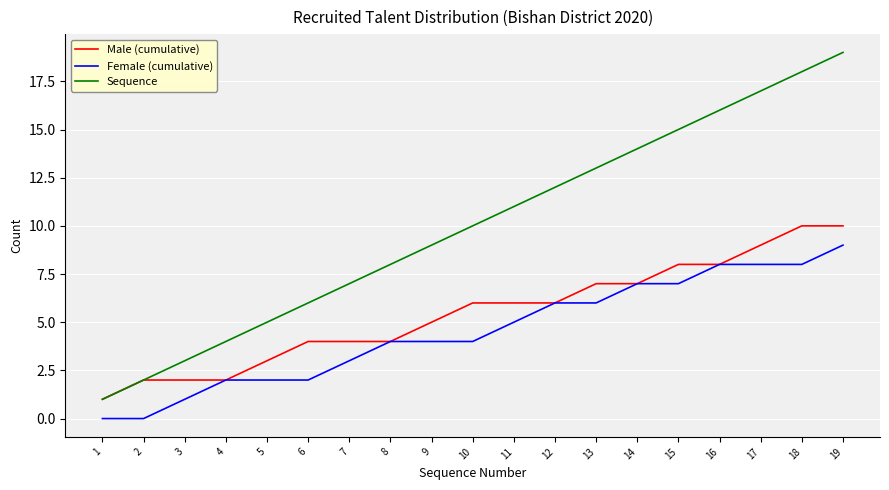

How many lines are shown in the chart?

3